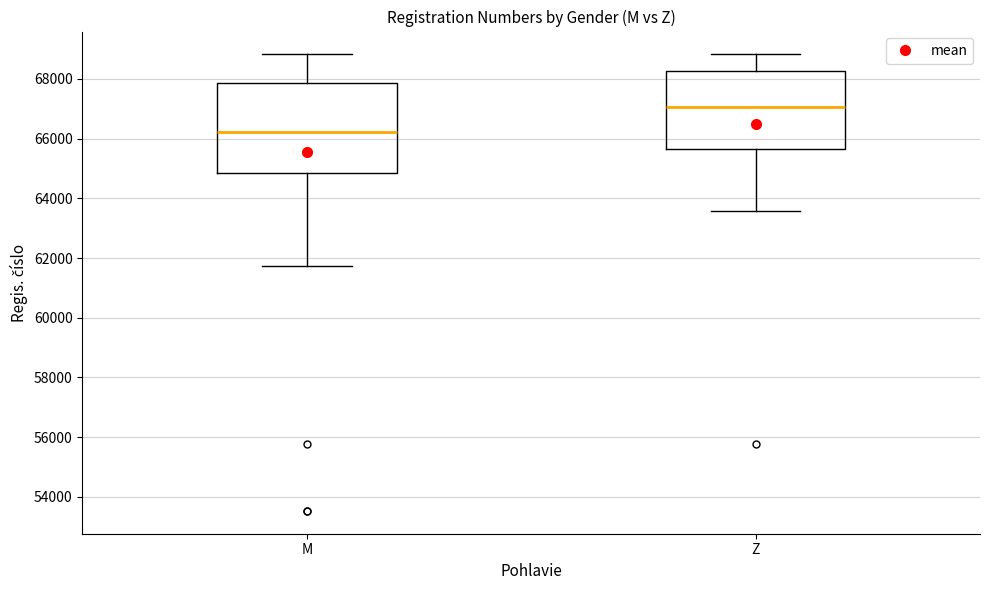

Which box's median line is the highest?

Z